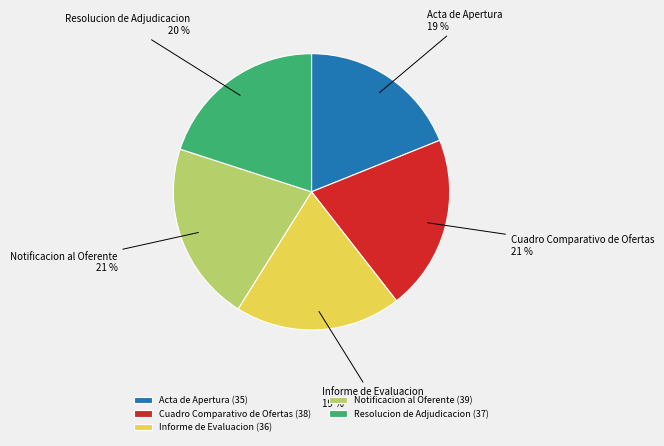

Do Notificacion al Oferente and Cuadro Comparativo de Ofertas together represent more than half of the pie?

No